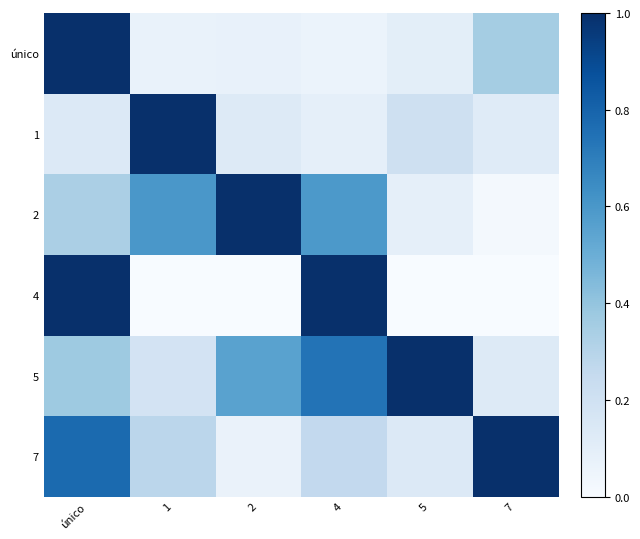

At which category is the sum across all series the highest?

único